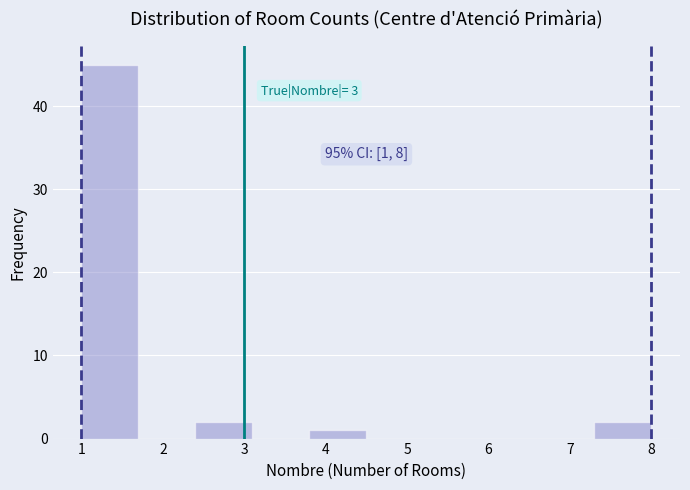

Over which range of the x-axis is the bar tallest?

1.0 to 1.7